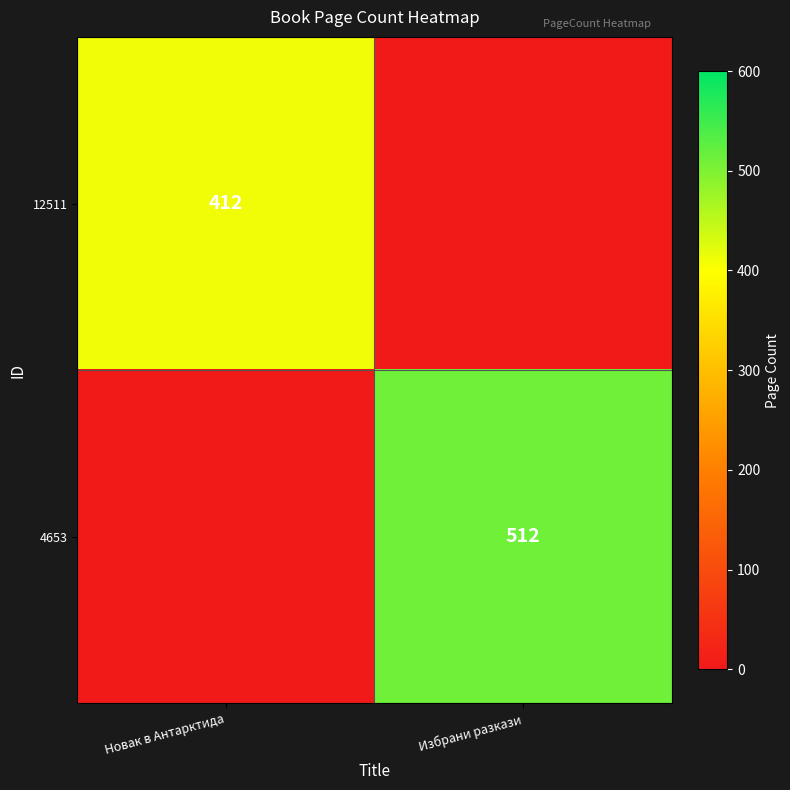

Is it true that 4653 equals 134 at Избрани разкази?

False